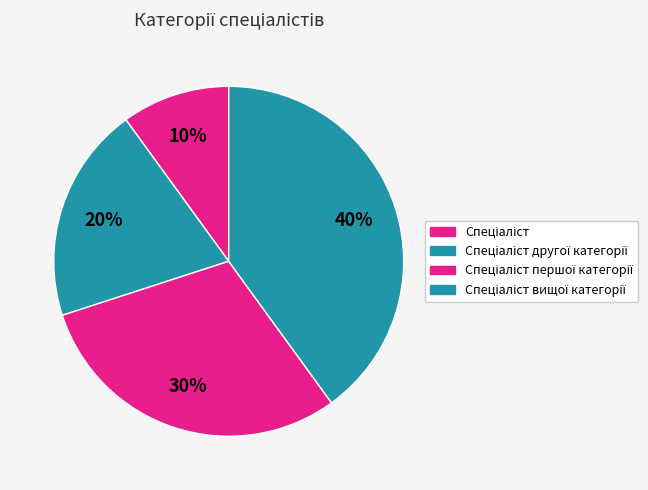

What is the largest slice in the pie chart?

Спеціаліст вищої категорії